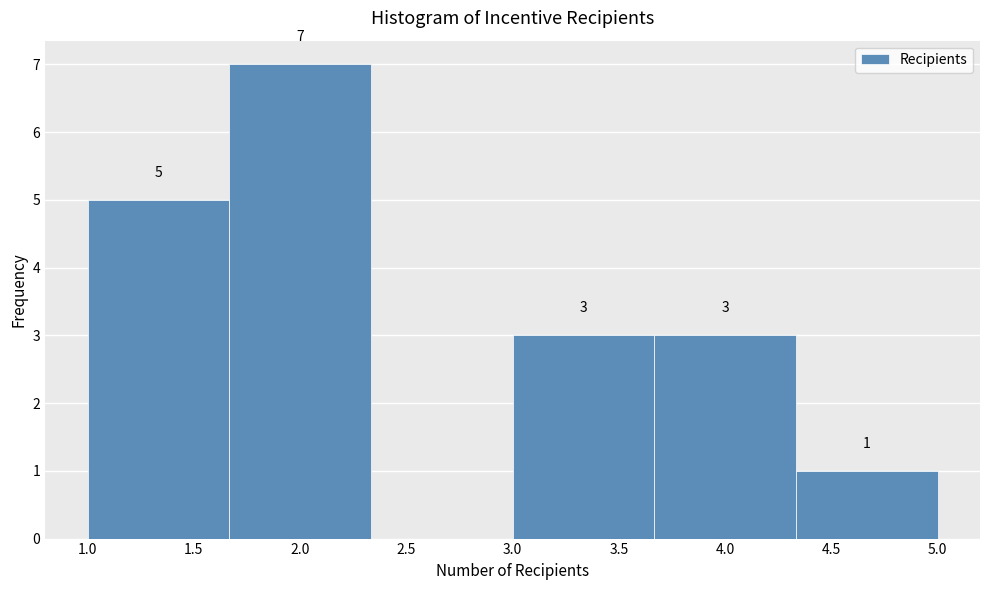

Over which range of the x-axis is the bar tallest?

1.65 to 2.35